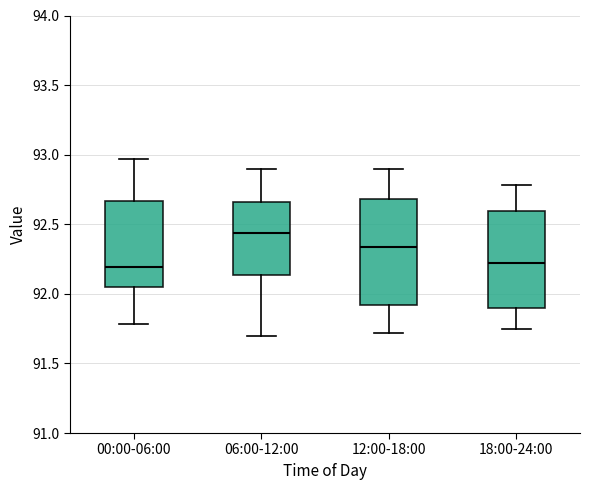

Reading left to right, read every box against the y-axis: the position of its median line, the range the box covers, and the ends of its whiskers. The values are not printed on the chart, so give them approximately, as read against the axis.

00:00-06:00: median 92.20, box 92.05 to 92.65, whiskers 91.80 to 92.95
06:00-12:00: median 92.45, box 92.15 to 92.65, whiskers 91.70 to 92.90
12:00-18:00: median 92.35, box 91.90 to 92.70, whiskers 91.70 to 92.90
18:00-24:00: median 92.25, box 91.90 to 92.60, whiskers 91.75 to 92.80